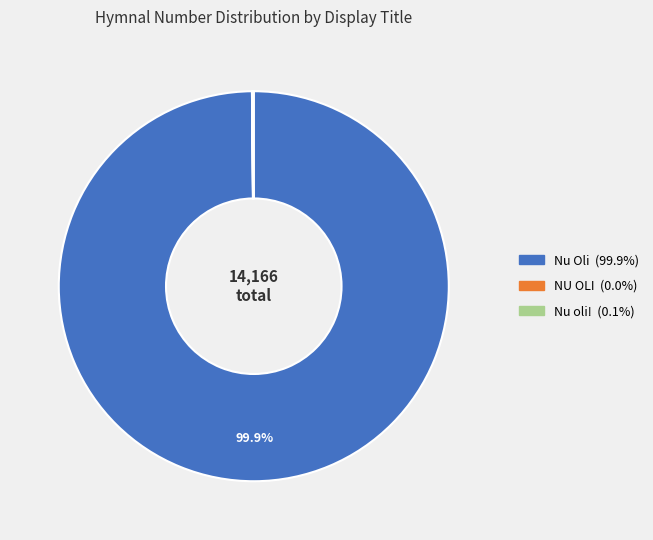

Does Nu Oli represent more than half of the total?

Yes